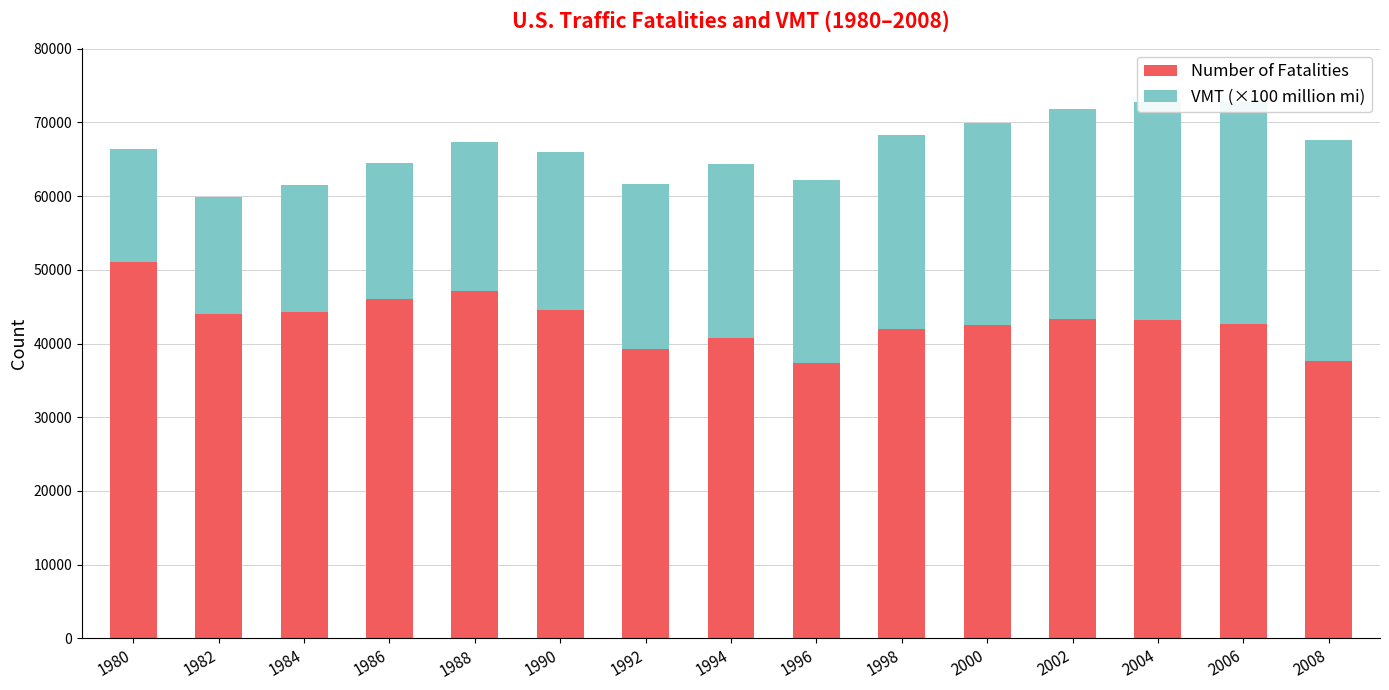

What is the highest value of the VMT (×100 million mi) series?

30141.2